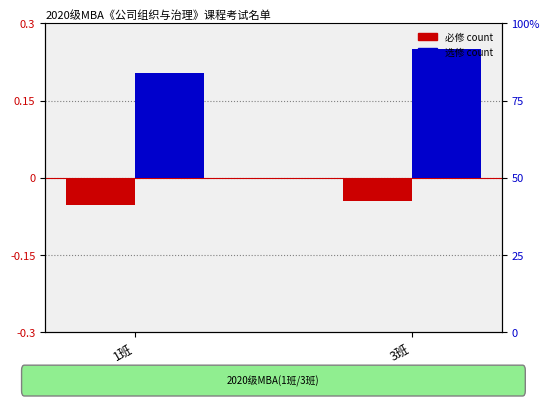

What is the lowest value of the 选修 series?

0.2